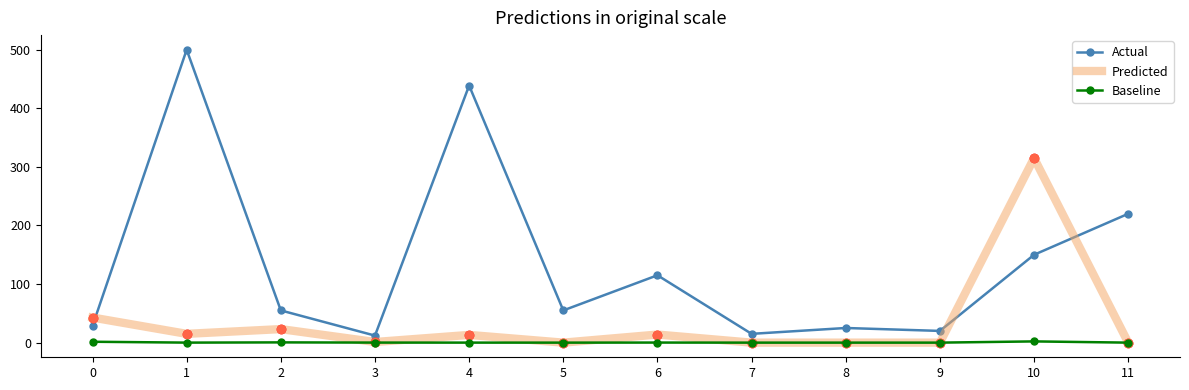

What is the difference between the second highest and minimum values in the Predicted series?

42.9